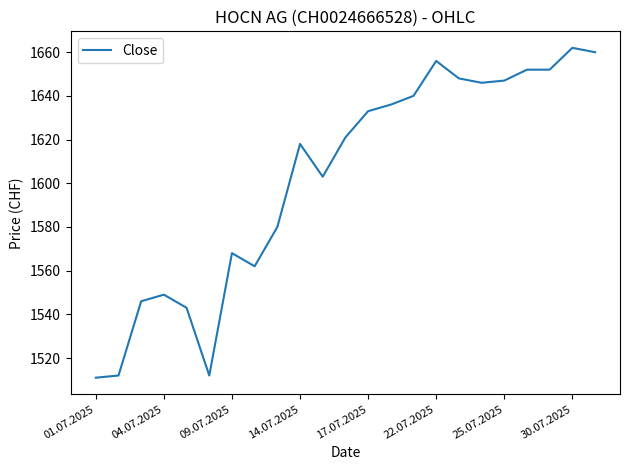

What is the minimum value shown in the chart?

1511